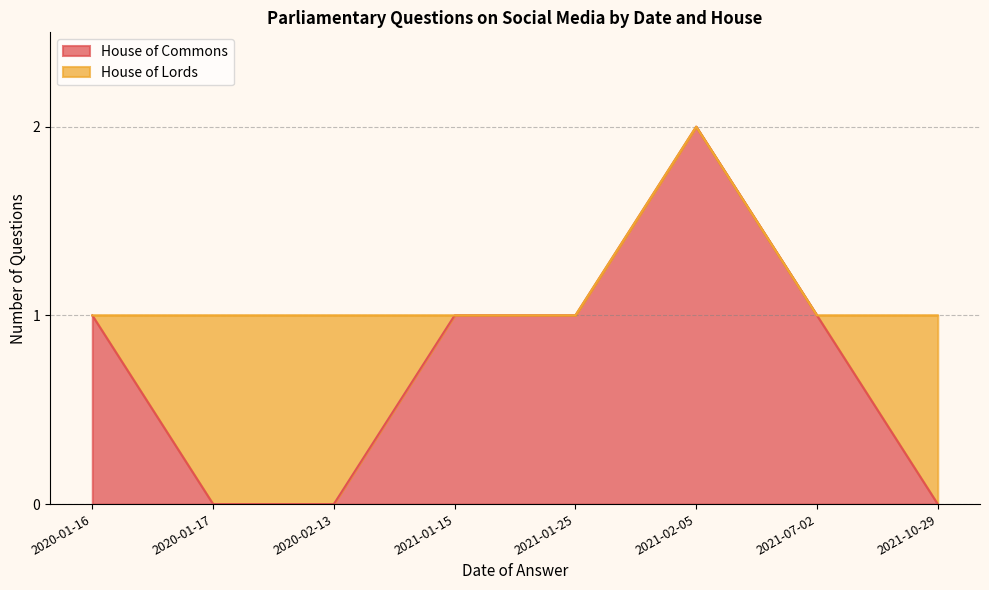

True or false: House of Commons and House of Lords intersect in this chart.

False